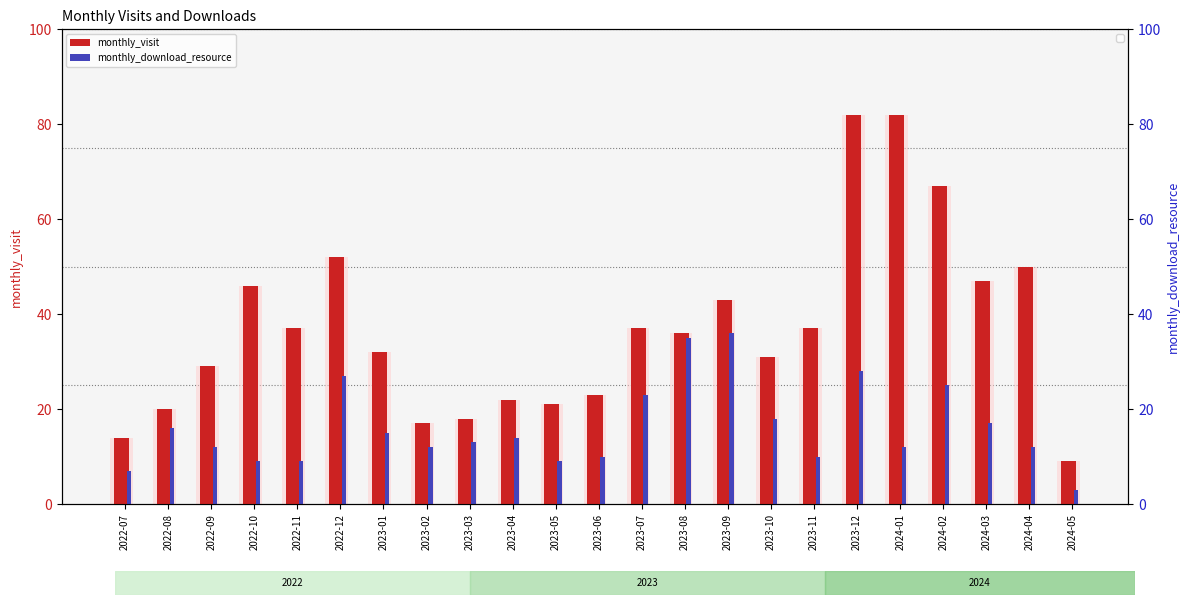

Reading right to left, list all the values displayed in this chart.

monthly_visit: 9	50	47	67	82	82	37	31	43	36	37	23	21	22	18	17	32	52	37	46	29	20	14
monthly_download_resource: 3	12	17	25	12	28	10	18	36	35	23	10	9	14	13	12	15	27	9	9	12	16	7